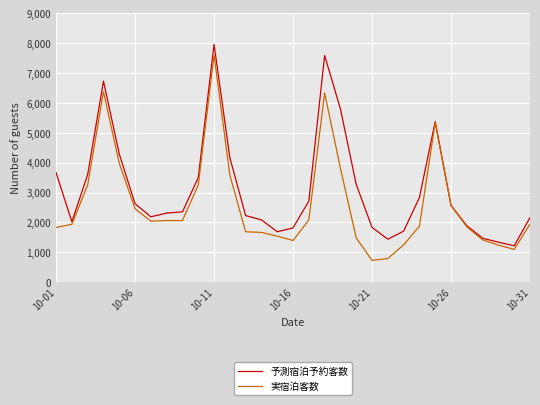

Which series has the largest total across all categories?

予測宿泊予約客数